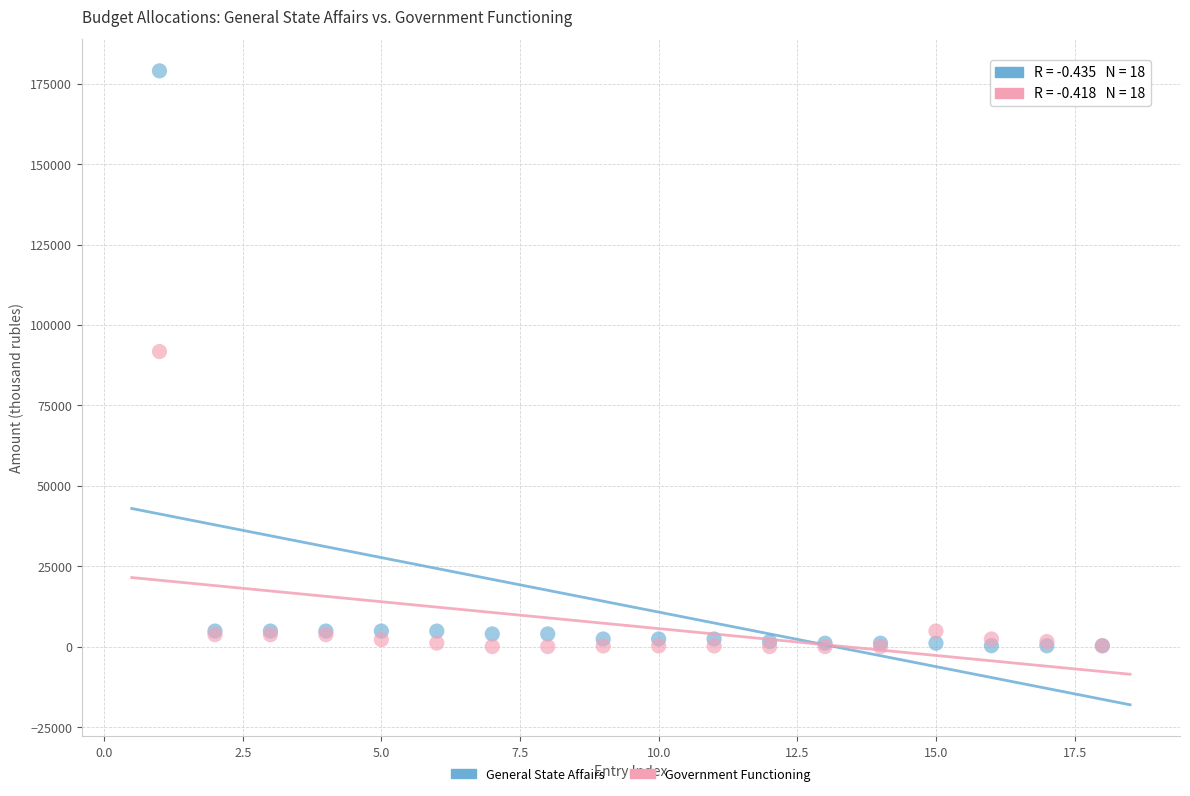

Which series contains the highest Y value?

General State Affairs